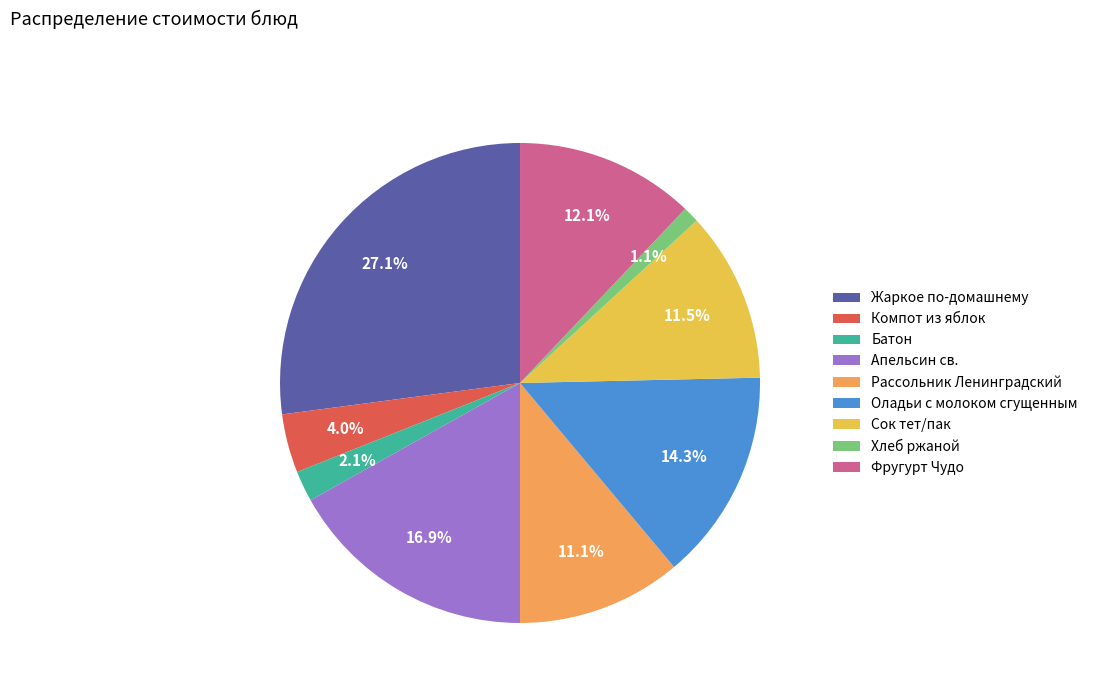

To the nearest percent, what portion does Апельсин св. represent?

17%